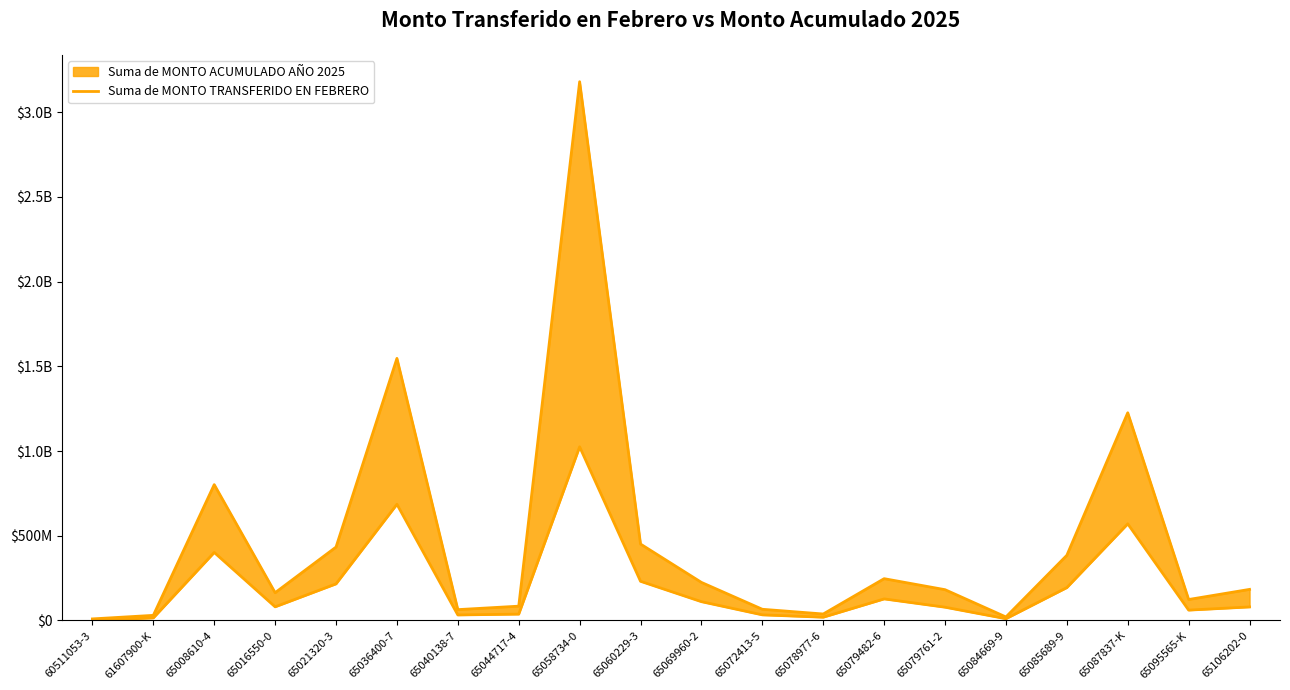

What position from the right is 65044717-4?

13